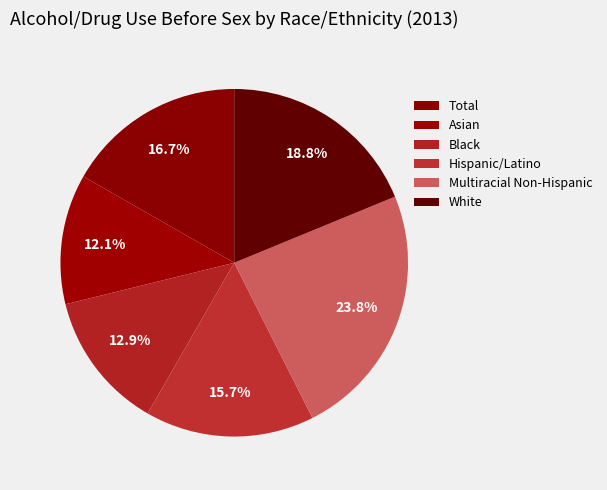

How many slices are in this pie chart?

6